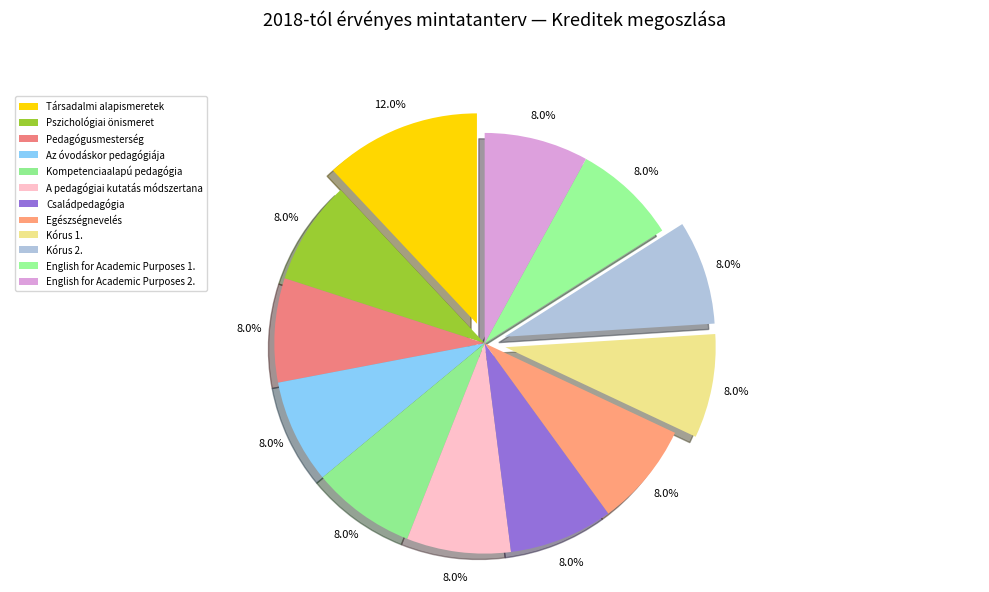

Count the number of slices in the pie.

12